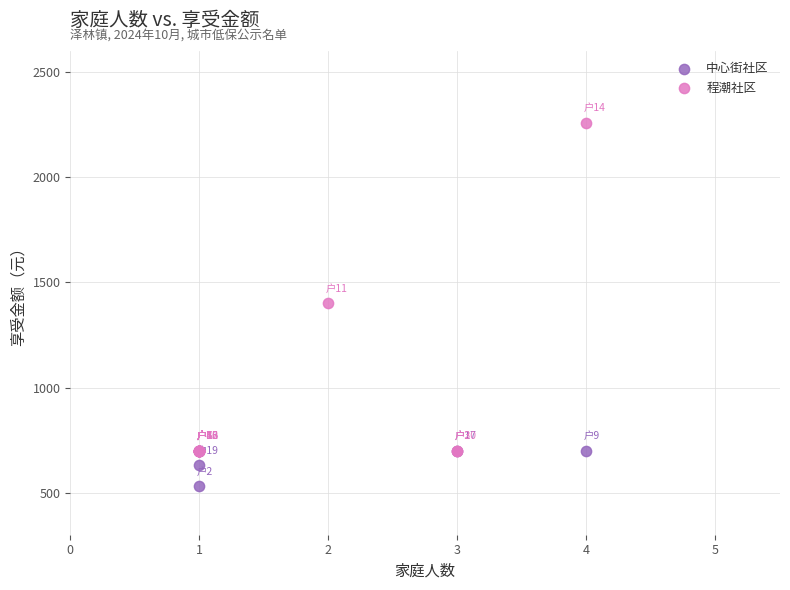

Which series reaches the maximum Y coordinate?

程潮社区